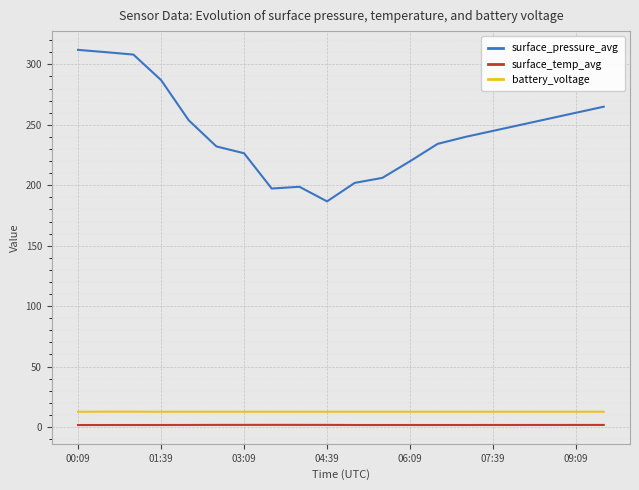

What is the maximum value shown in the chart?

312.0